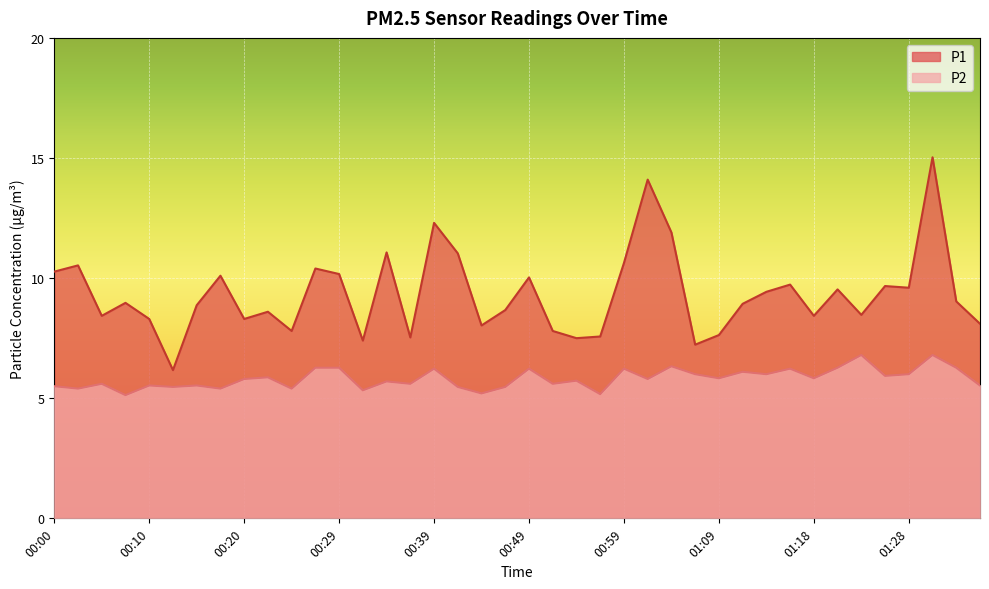

True or false: P2 and P1 cross at least once.

False